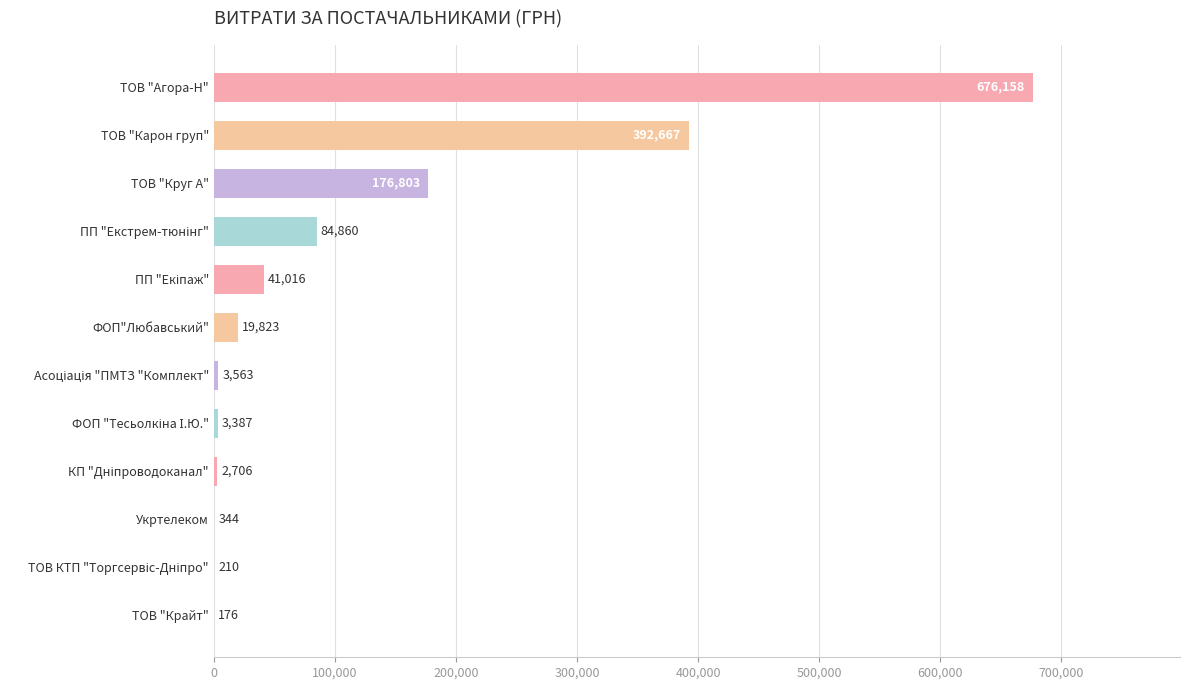

At which label is the value closest to 338166?

ТОВ "Карон груп"